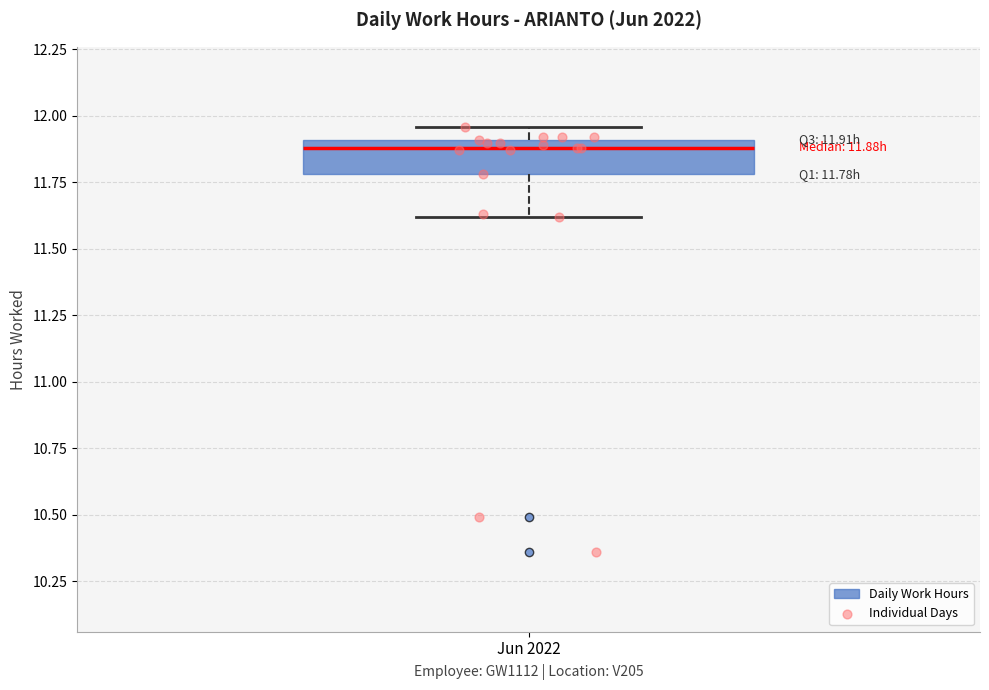

Read this box plot against the y-axis: the position of the median line, the range covered by the box, and the ends of both whiskers. The values are not printed on the chart, so give them approximately, as read against the axis.

median 11.90 (just below the box's upper edge), box 11.80 to 11.90, whiskers 11.60 to 11.95